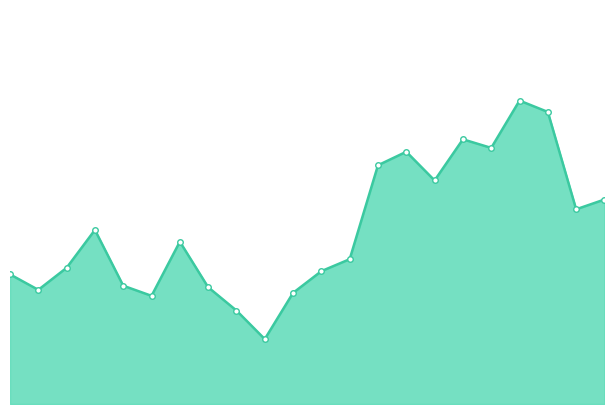

How many lines are shown in the chart?

1